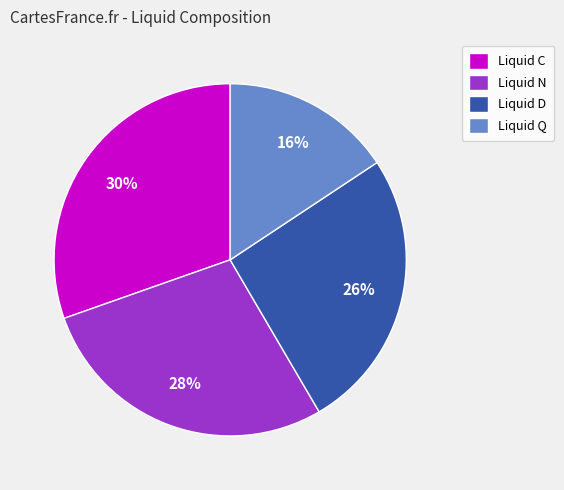

To the nearest percent, what is the average slice percentage?

25%